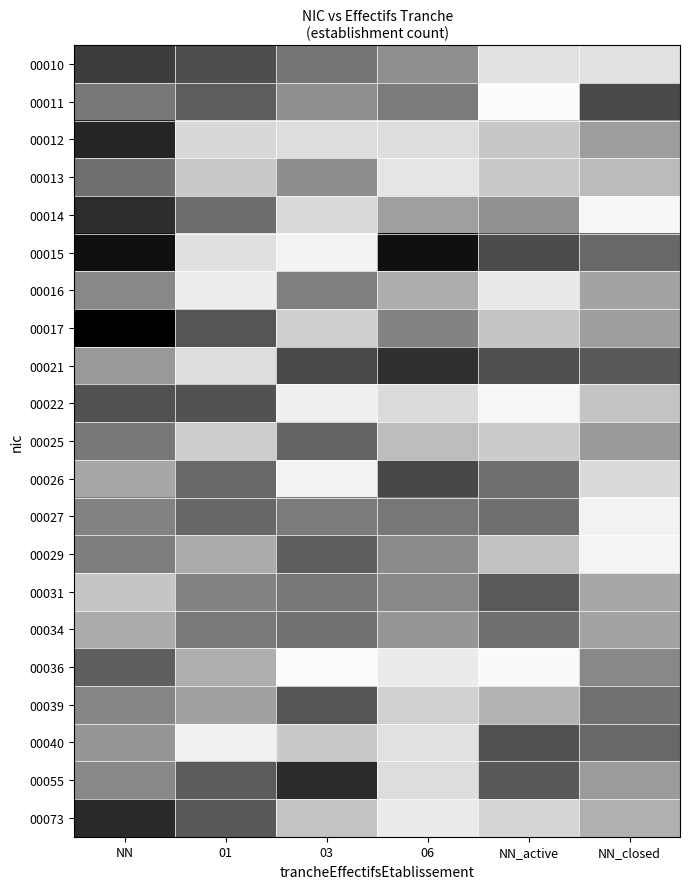

Between 06 and 03, which is larger?

03